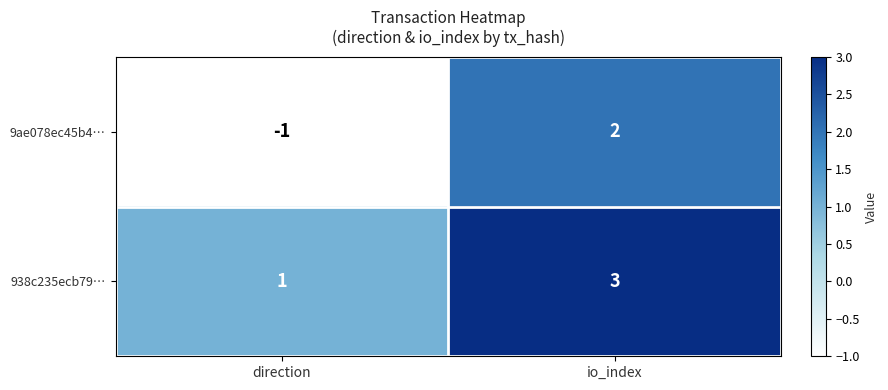

Which series has the largest total across all categories?

938c235ecb79…